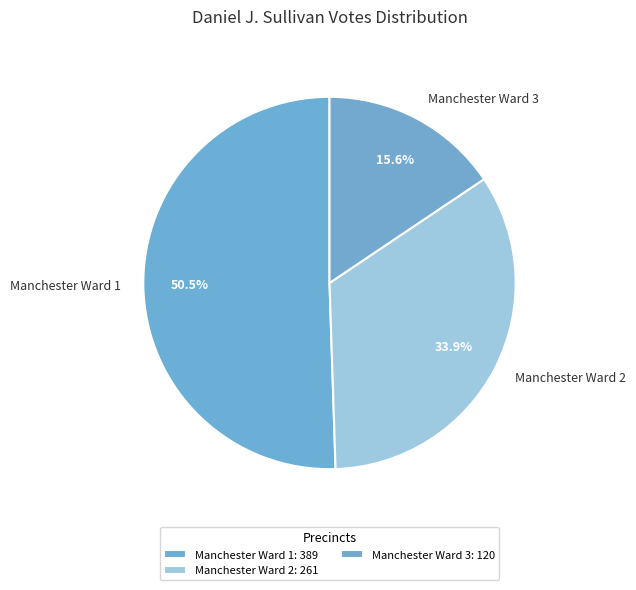

Do Manchester Ward 3 and Manchester Ward 1 together represent more than half of the pie?

Yes